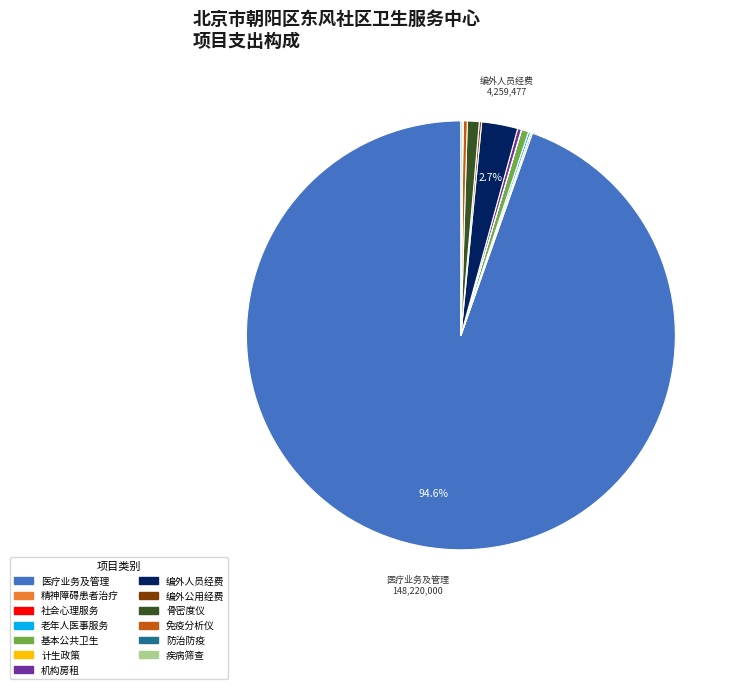

Is 医疗业务及管理 the majority of the pie?

Yes